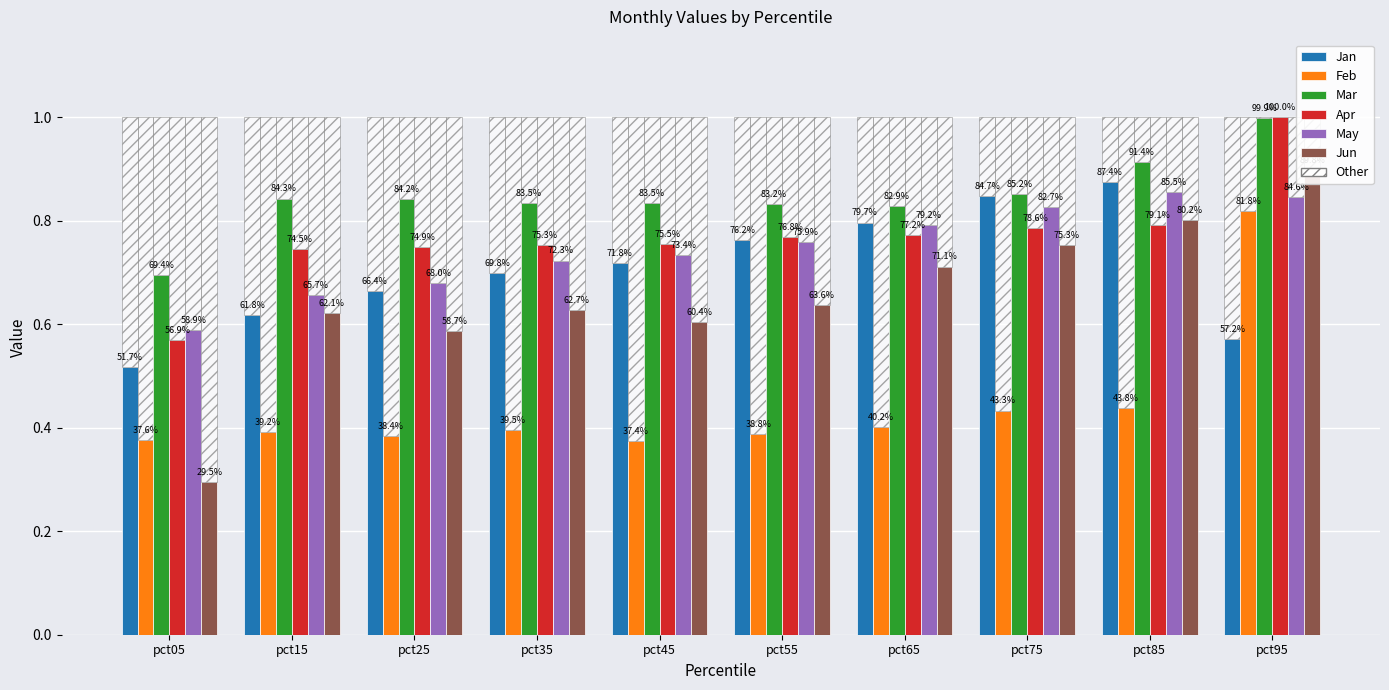

The Apr series shows 1.0 at pct95. True or false?

True